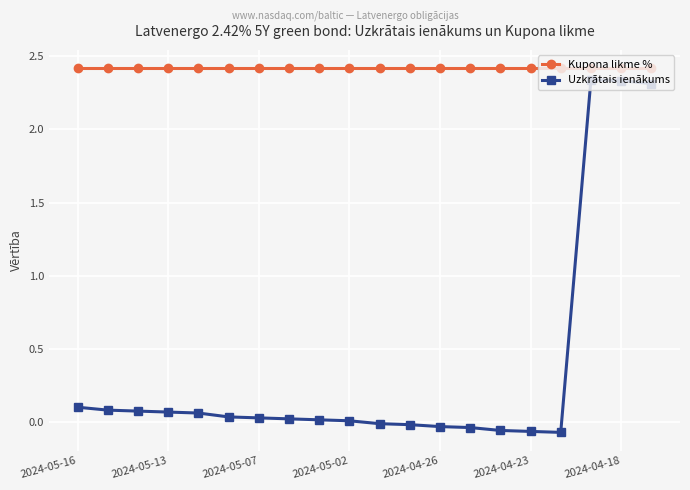

Rank the series by their average value, from highest to lowest.

Kupona likme %, Uzkrātais ienākums